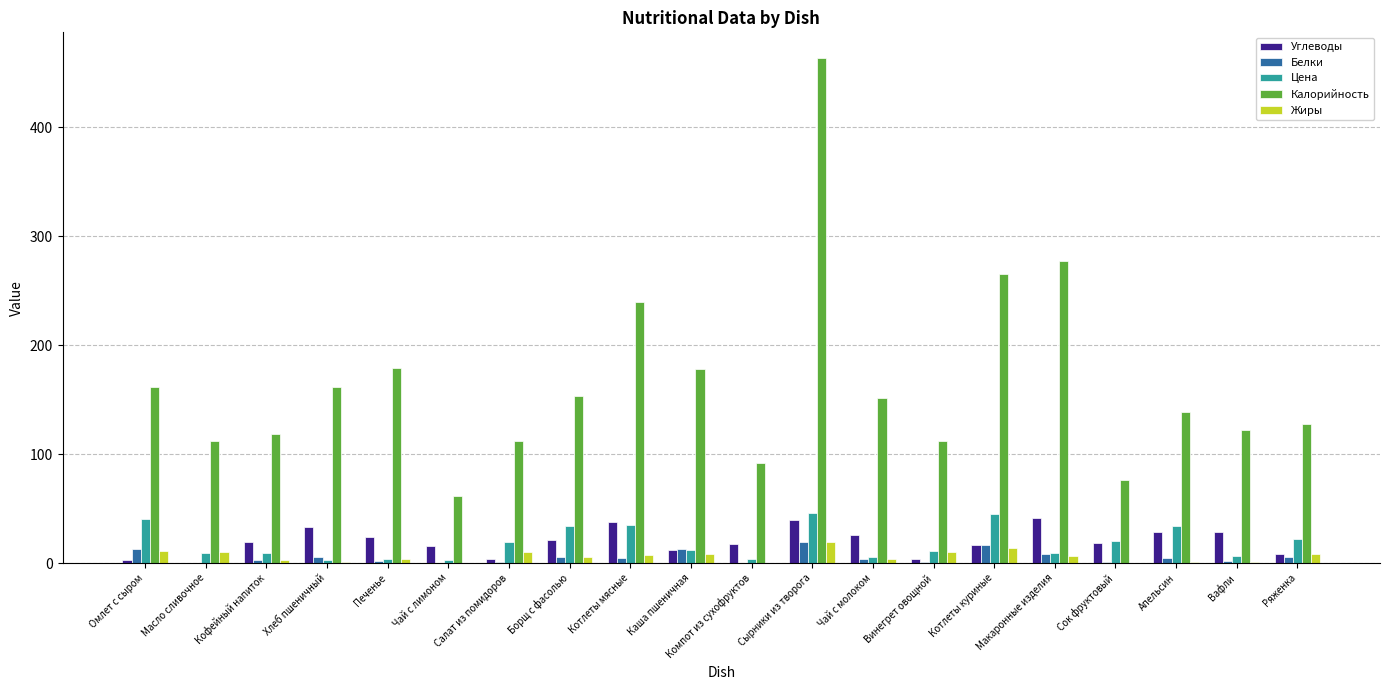

Which series changed the most between Каша пшеничная and Макаронные изделия?

Калорийность